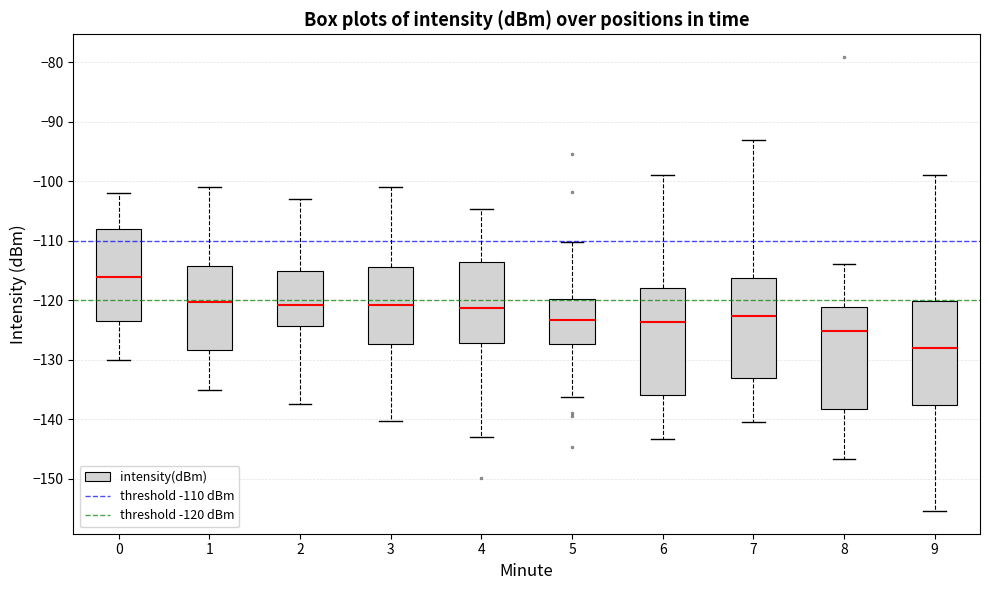

Where is the lower edge of the box at x = 5 on the y-axis? The values are not printed on the chart, so give them approximately, as read against the axis.

-127